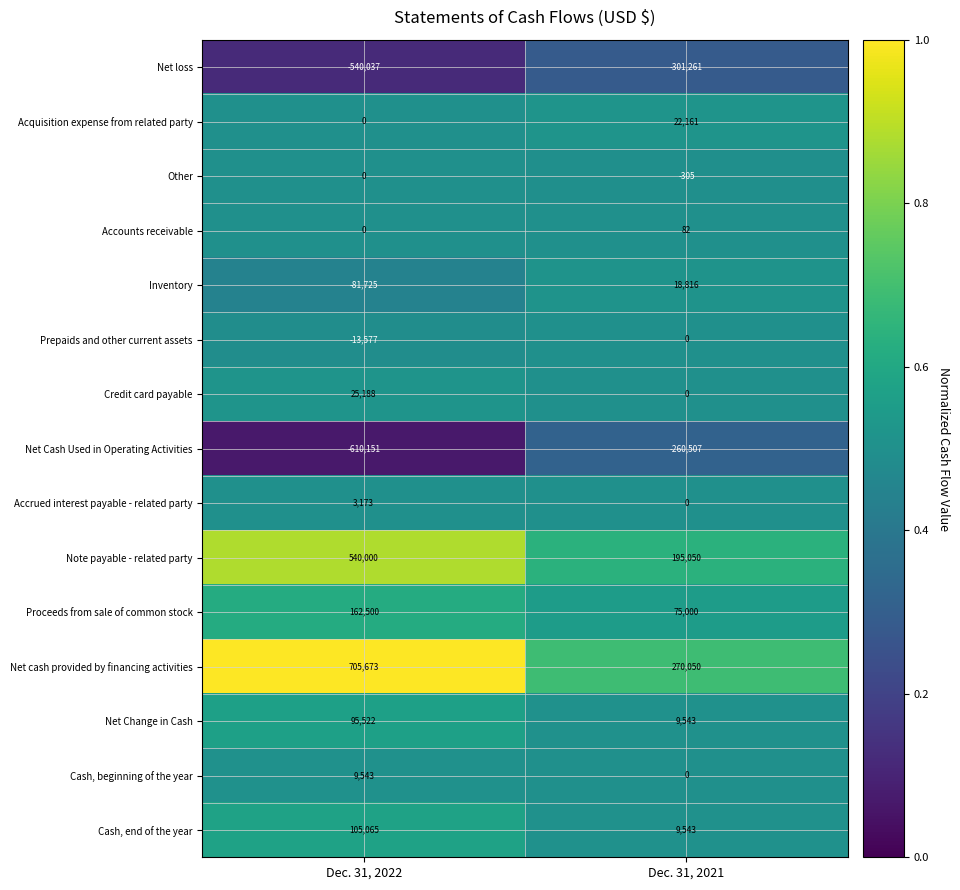

The value of Net cash provided by financing activities at Dec. 31, 2022 is 705673. True or false?

True